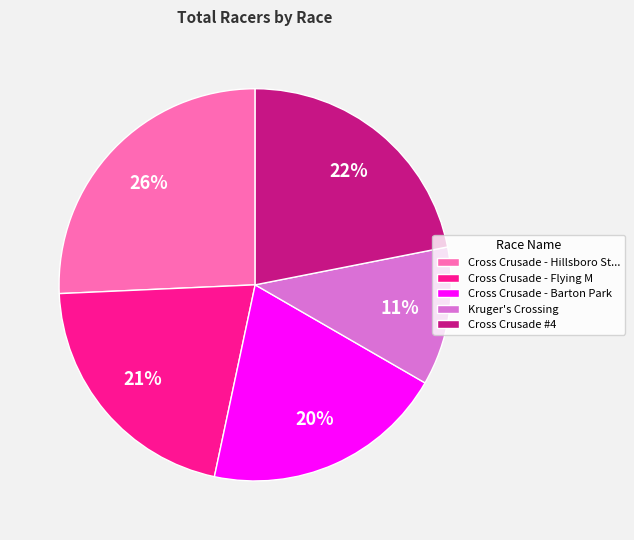

Which slice is the largest?

Cross Crusade - Hillsboro St...